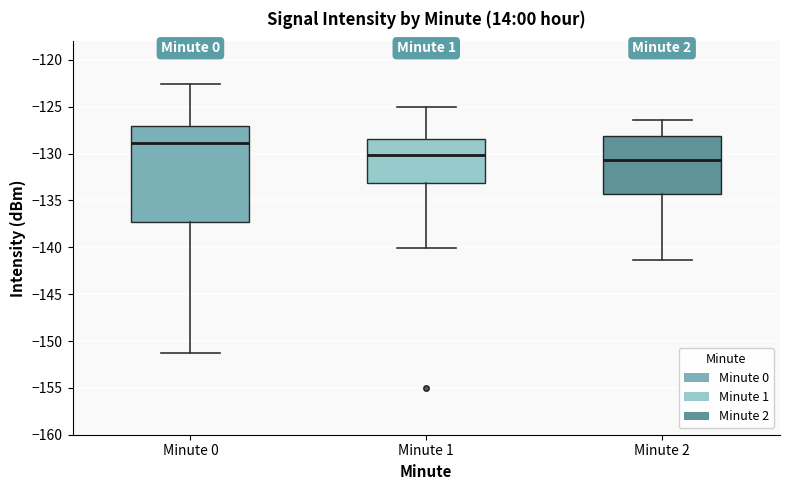

Where is the upper edge of the box for Minute 1 on the y-axis? The values are not printed on the chart, so give them approximately, as read against the axis.

-128.5